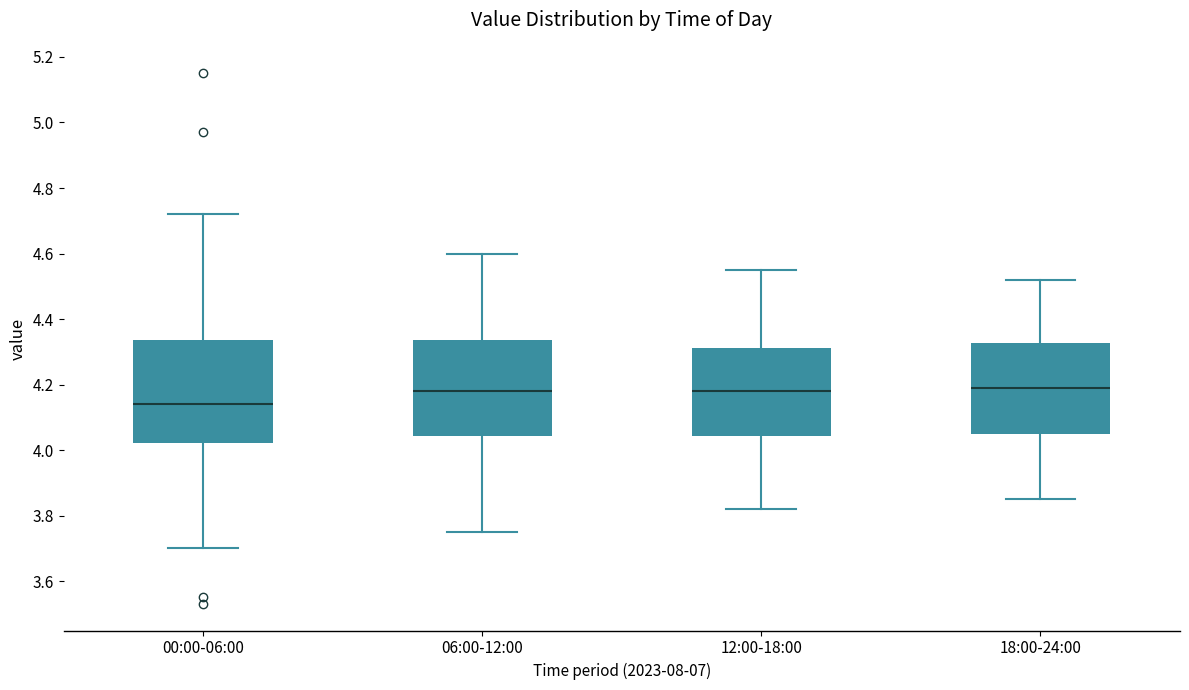

Where is the lower edge of the box for 18:00-24:00 on the y-axis? The values are not printed on the chart, so give them approximately, as read against the axis.

4.06